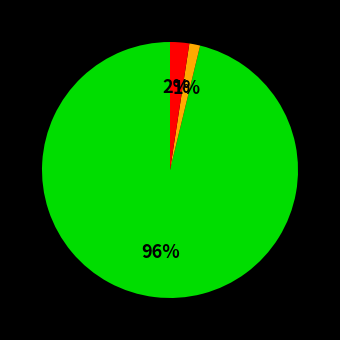

Does any single category account for the majority?

Yes